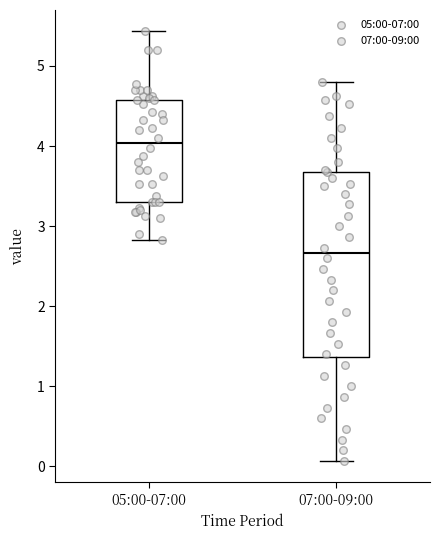

Which box has the highest median line?

05:00-07:00